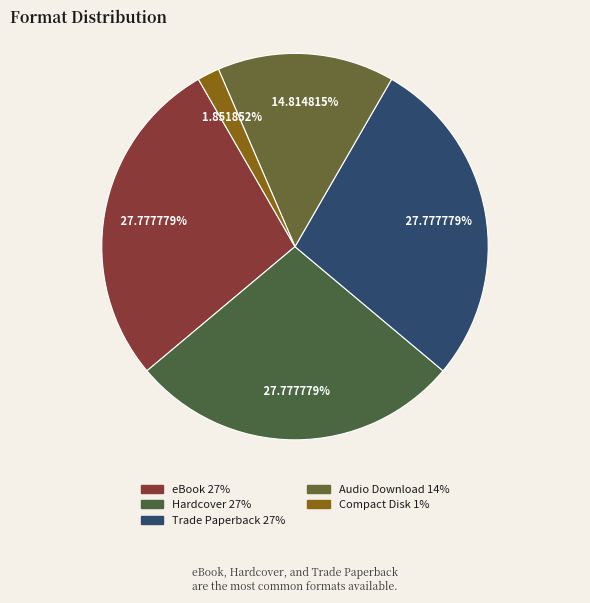

What is the ratio of the value at eBook to the value at Compact Disk?

15.0